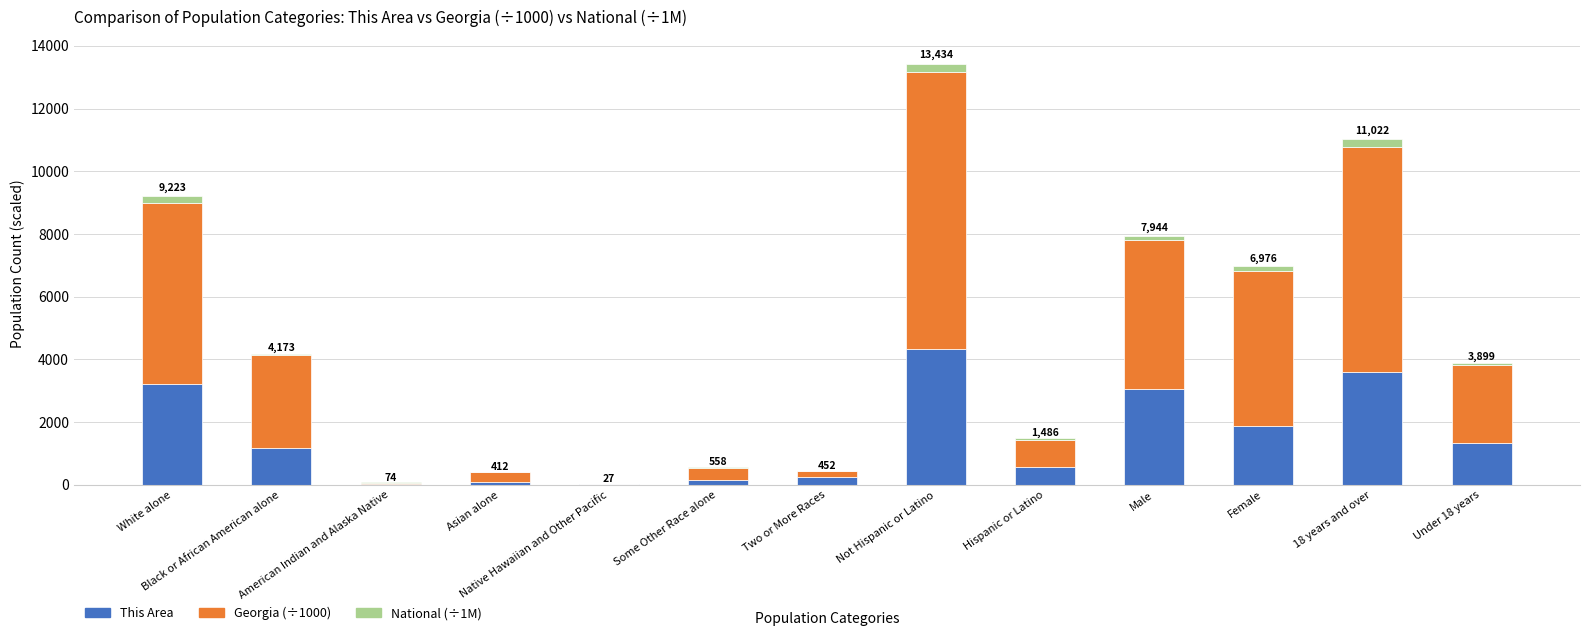

What is the sum of all This Area values?

19696.0